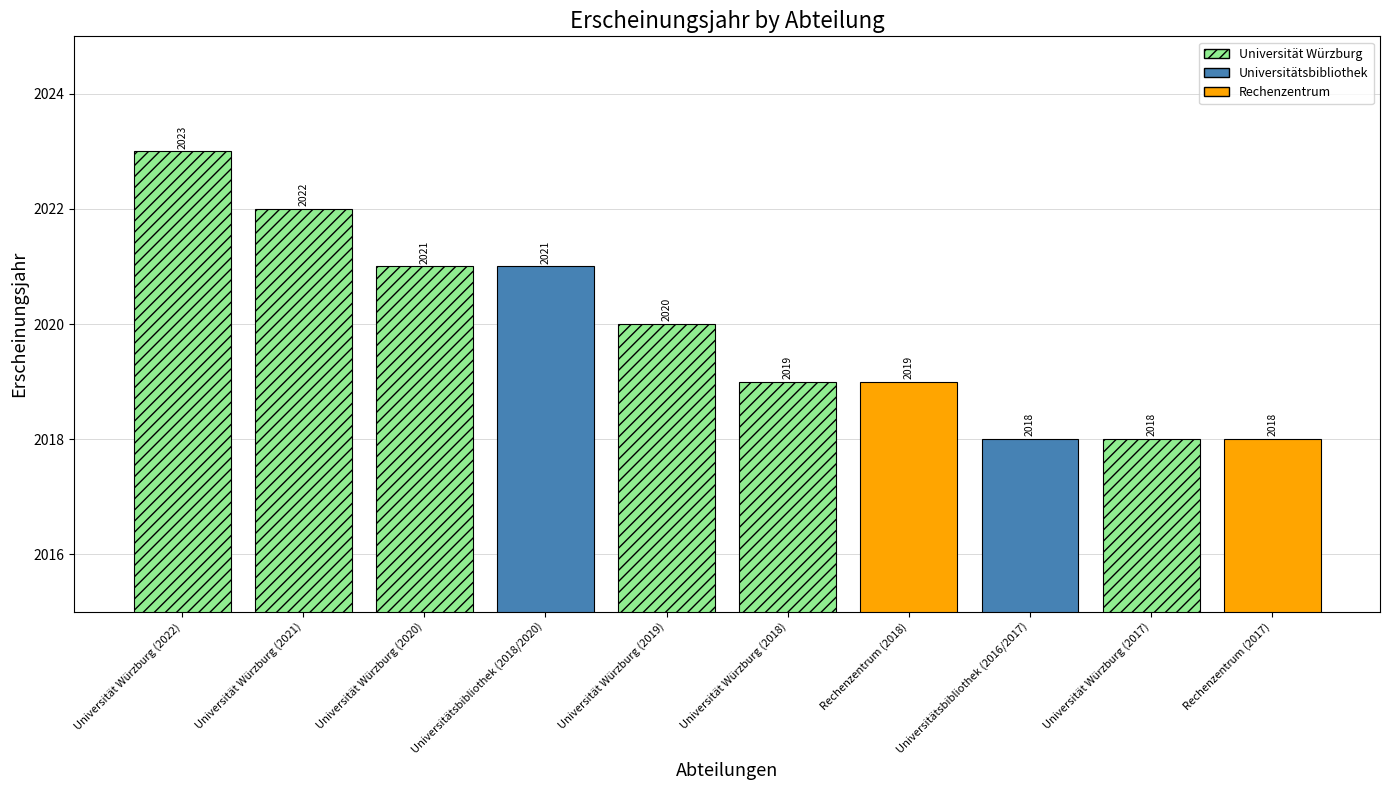

What is the average value?

2020